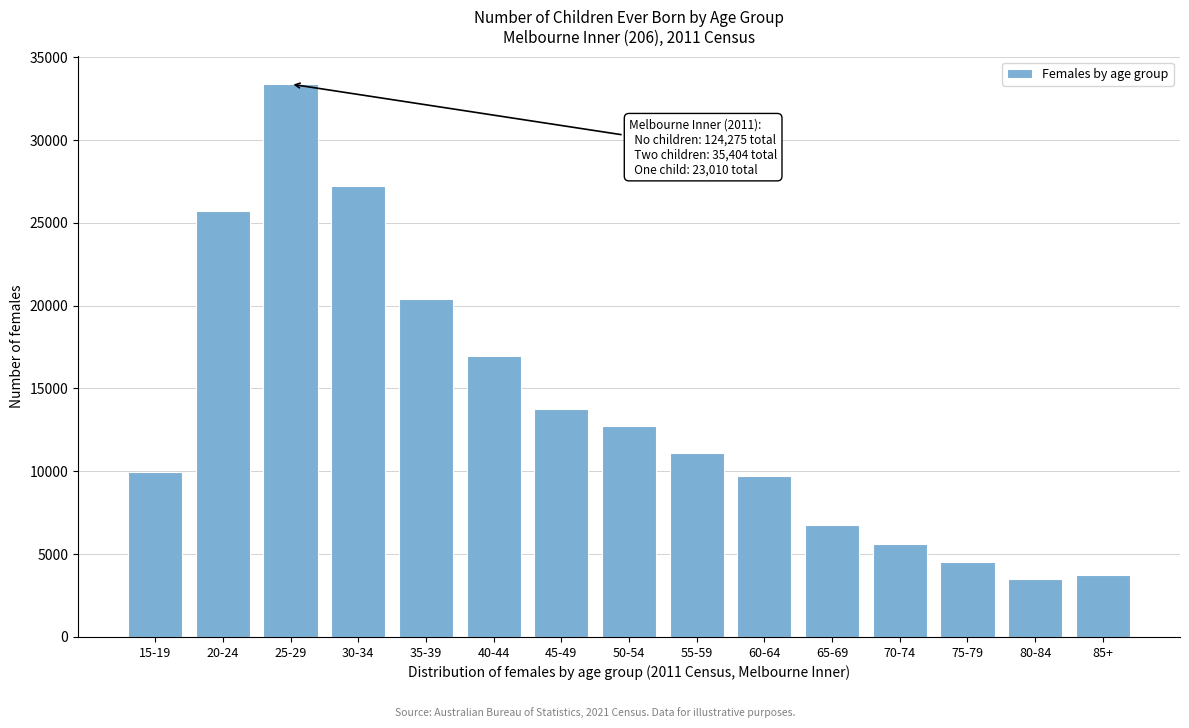

Reading right to left, list all the values displayed in this chart.

3755	3510	4528	5594	6735	9729	11075	12714	13752	16953	20422	27235	33377	25709	9974